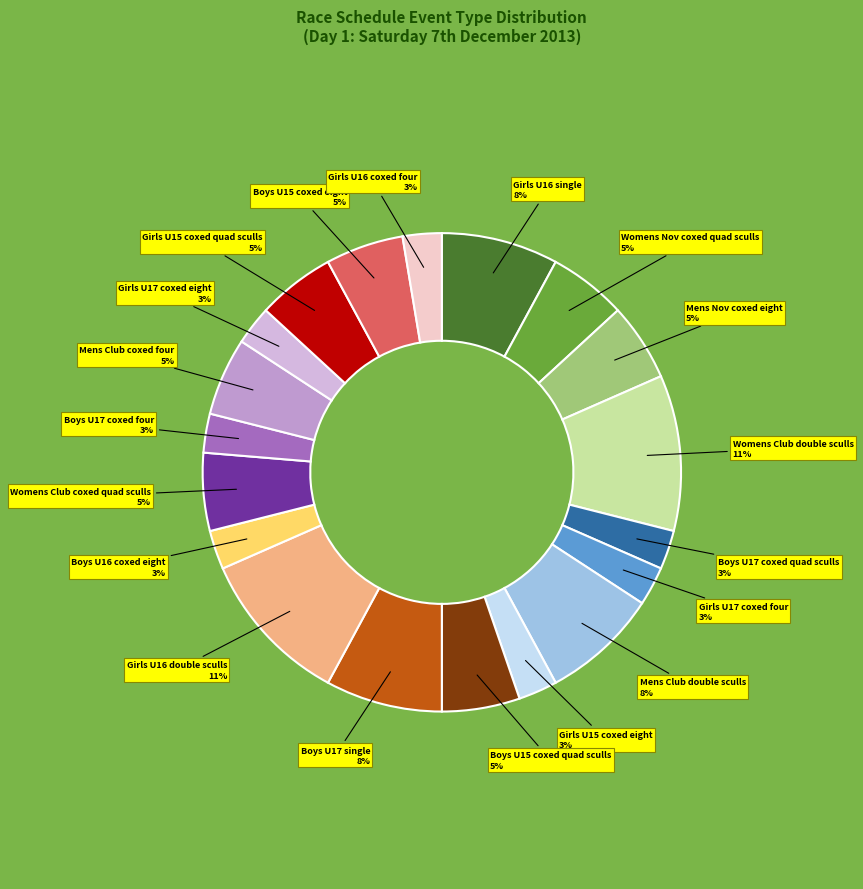

To the nearest percent, what is the difference between the Womens Club coxed quad sculls and Boys U17 single slice percentages?

3%